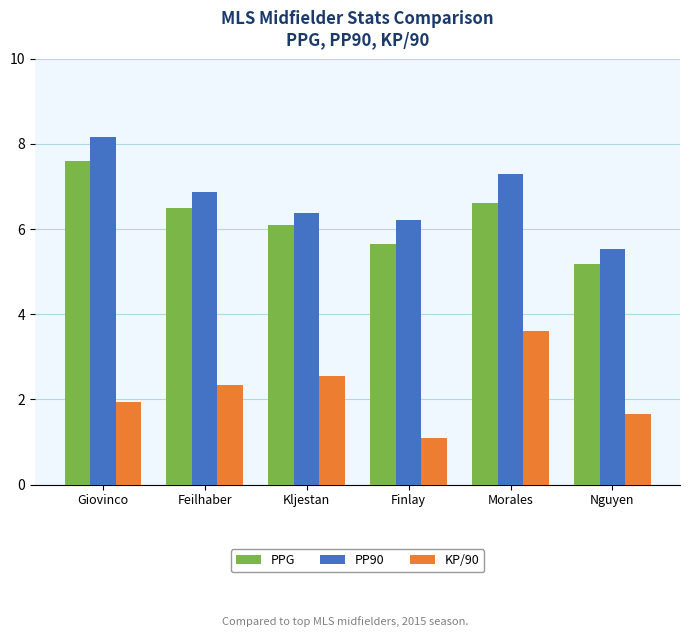

How many bars are there in total?

18